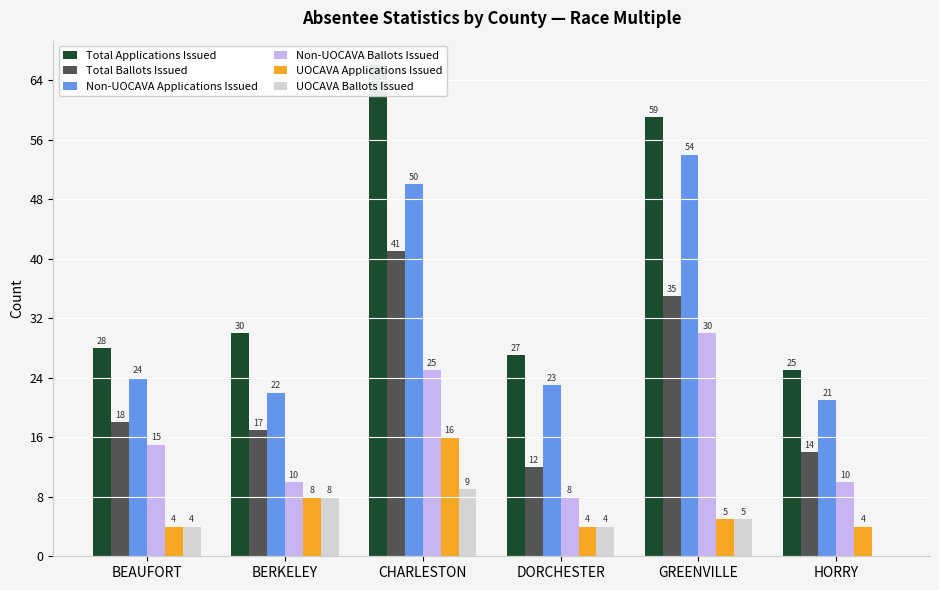

What is the label of the 5th bar from the left?

GREENVILLE